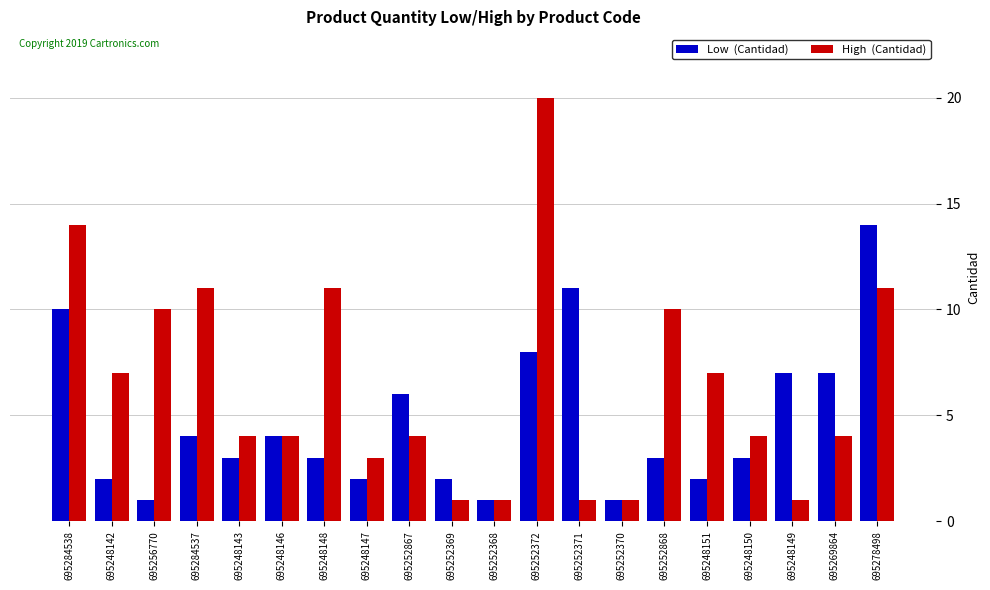

What is the difference between the highest and lowest values at 695256770?

9